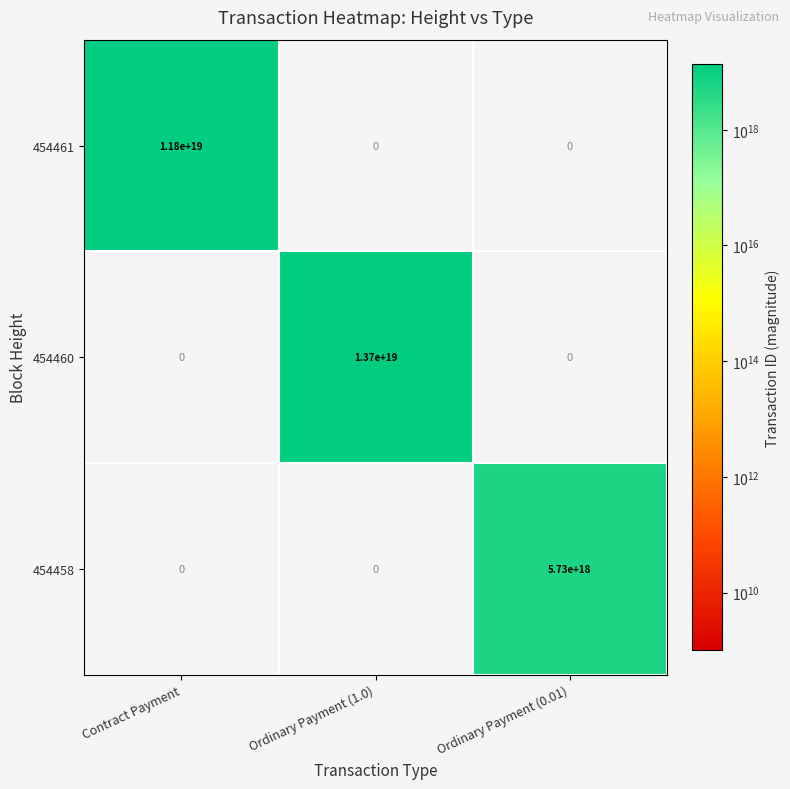

Count the number of categories in the chart.

3